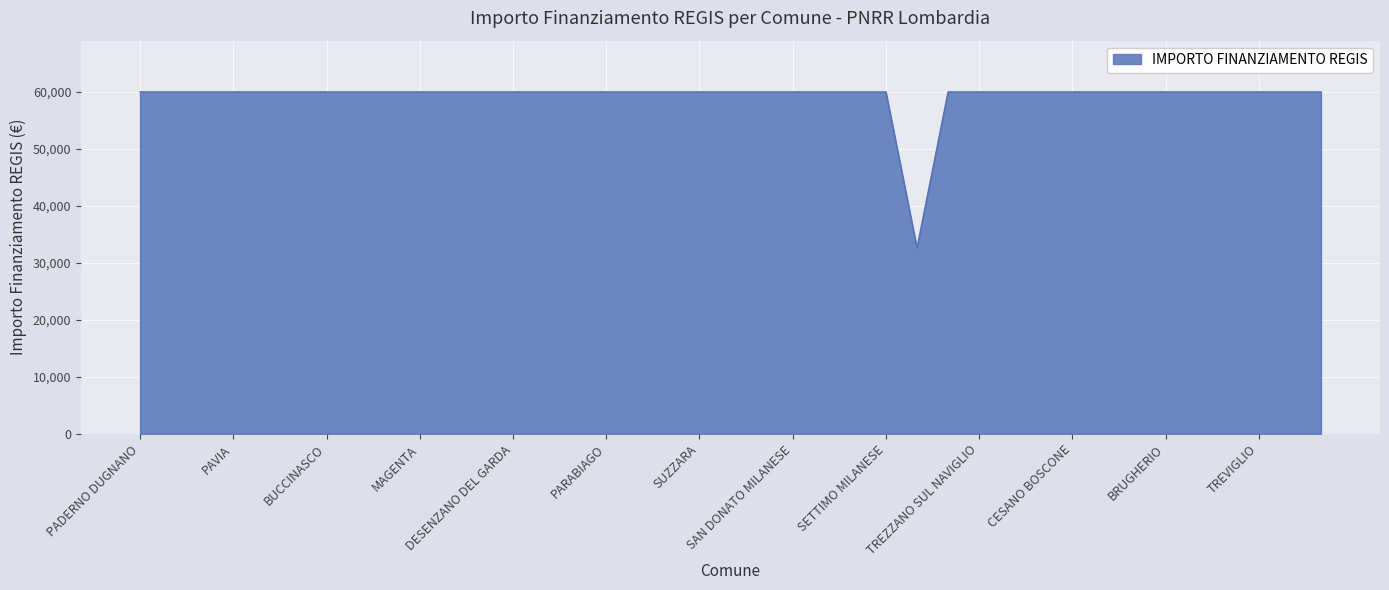

What is the smallest value displayed?

32589